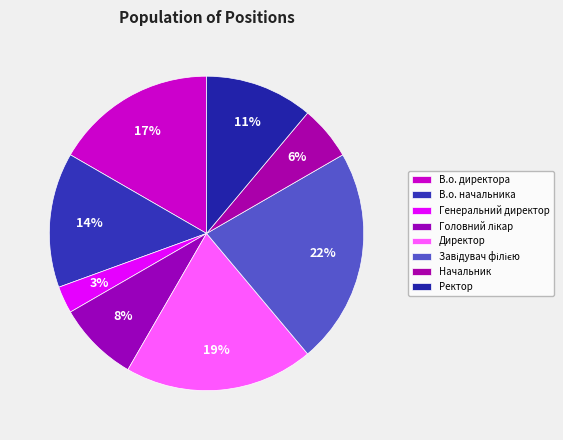

How many slices are in this pie chart?

8